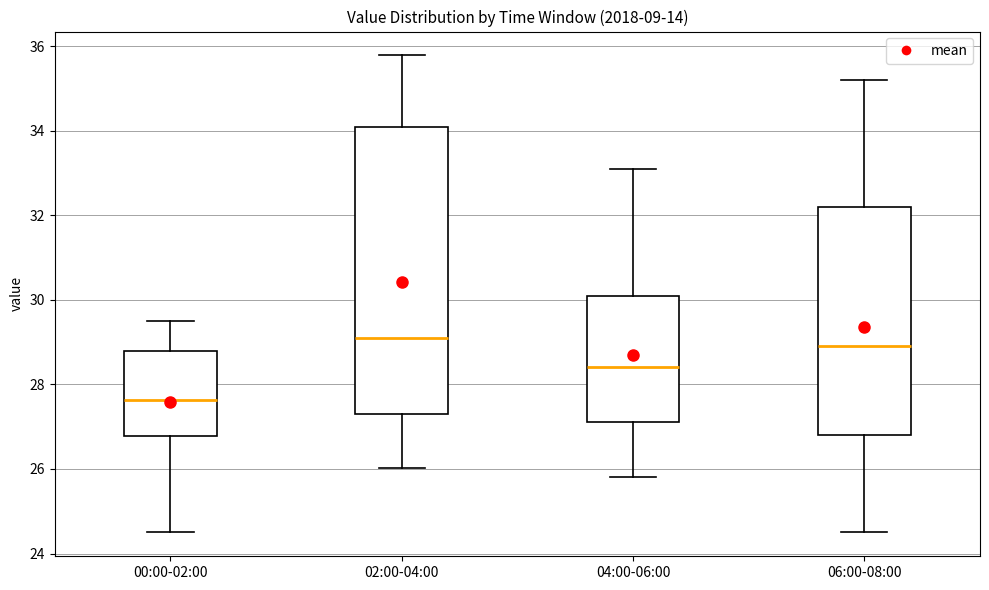

Reading left to right, transcribe this box plot: for each box, give where its median line is, the range the box spans, and where its two whiskers end, as read against the y-axis. The values are not printed on the chart, so give them approximately, as read against the axis.

00:00-02:00: median 27.6, box 26.8 to 28.8, whiskers 24.6 to 29.6
02:00-04:00: median 29.2, box 27.4 to 34.0, whiskers 26.0 to 35.8
04:00-06:00: median 28.4, box 27.2 to 30.2, whiskers 25.8 to 33.2
06:00-08:00: median 29.0, box 26.8 to 32.2, whiskers 24.6 to 35.2